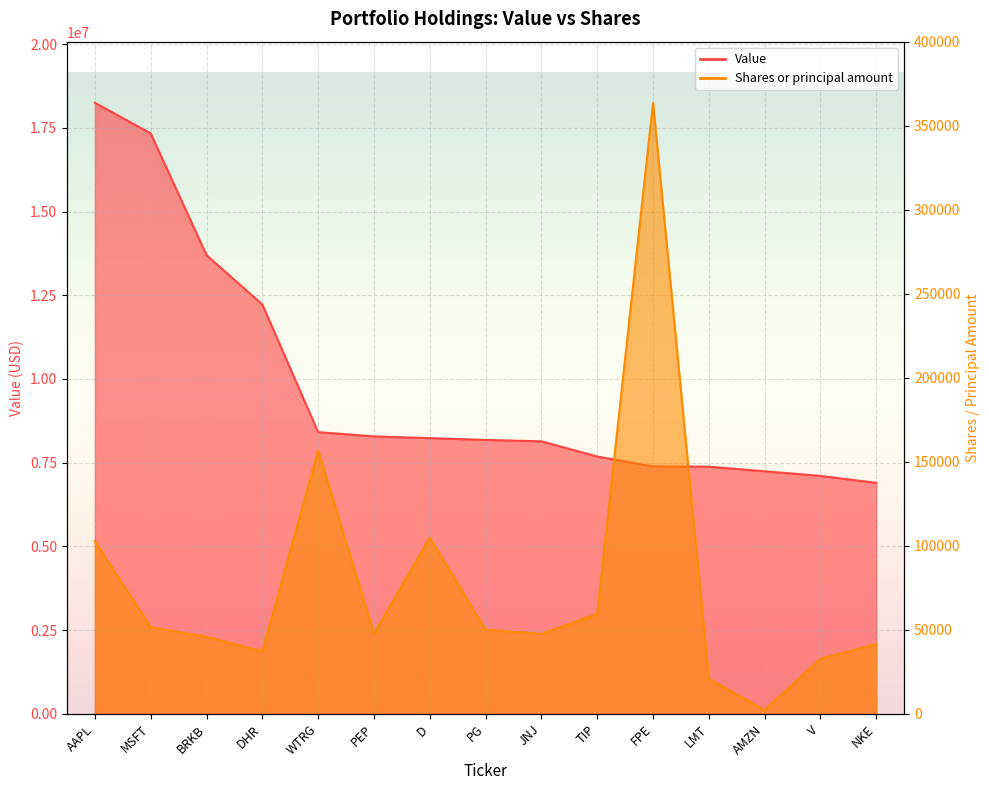

True or false: Value and Shares or principal amount intersect in this chart.

False